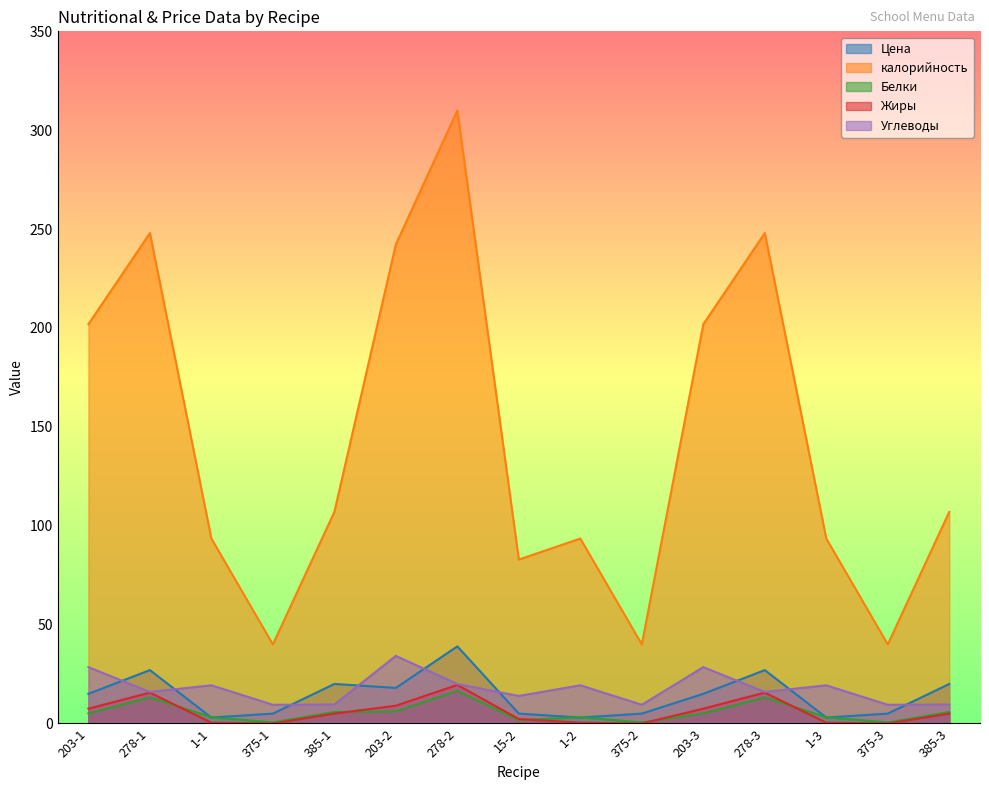

Reading left to right, what are all the values shown in this chart?

Цена: 203-1=15.0	278-1=27.0	1-1=3.0	375-1=5.0	385-1=20.0	203-2=18.0	278-2=39.0	15-2=5.0	1-2=3.0	375-2=5.0	203-3=15.0	278-3=27.0	1-3=3.0	375-3=5.0	385-3=20.0
калорийность: 203-1=201.9	278-1=248.0	1-1=93.5	375-1=40.0	385-1=107.0	203-2=242.3	278-2=310.0	15-2=82.9	1-2=93.5	375-2=40.0	203-3=201.9	278-3=248.0	1-3=93.5	375-3=40.0	385-3=107.0
Белки: 203-1=5.1	278-1=13.2	1-1=3.2	375-1=0.5	385-1=5.8	203-2=6.1	278-2=16.5	15-2=1.7	1-2=3.2	375-2=0.5	203-3=5.1	278-3=13.2	1-3=3.2	375-3=0.5	385-3=5.8
Жиры: 203-1=7.5	278-1=15.6	1-1=0.4	375-1=0.0	385-1=5.0	203-2=9.0	278-2=19.5	15-2=2.3	1-2=0.4	375-2=0.0	203-3=7.5	278-3=15.6	1-3=0.4	375-3=0.0	385-3=5.0
Углеводы: 203-1=28.5	278-1=15.9	1-1=19.3	375-1=9.5	385-1=9.6	203-2=34.2	278-2=19.9	15-2=13.9	1-2=19.3	375-2=9.5	203-3=28.5	278-3=15.9	1-3=19.3	375-3=9.5	385-3=9.6